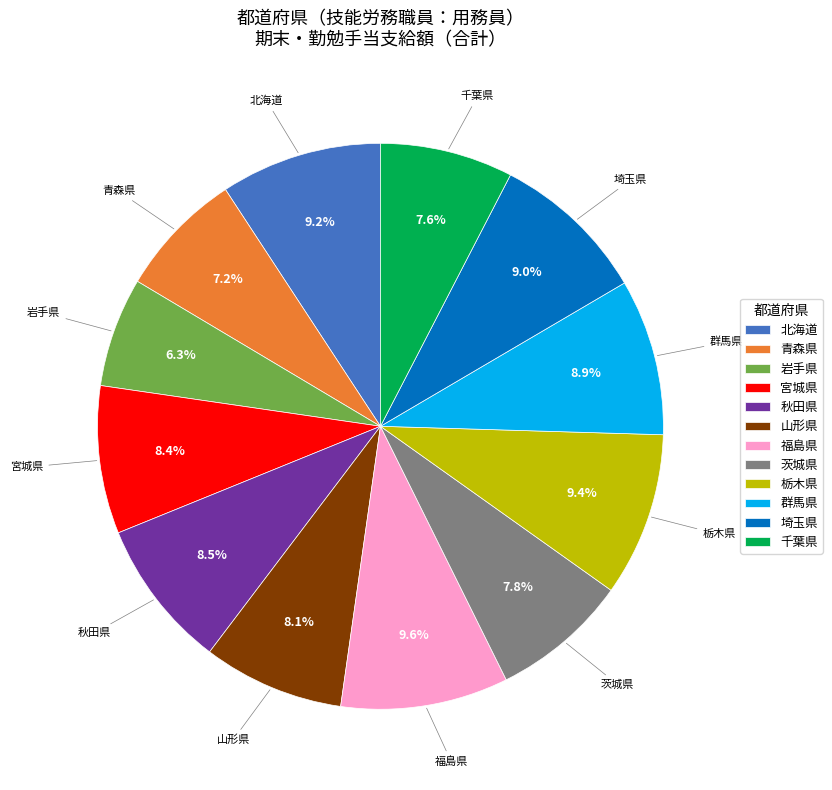

What is the smallest slice in the pie chart?

岩手県